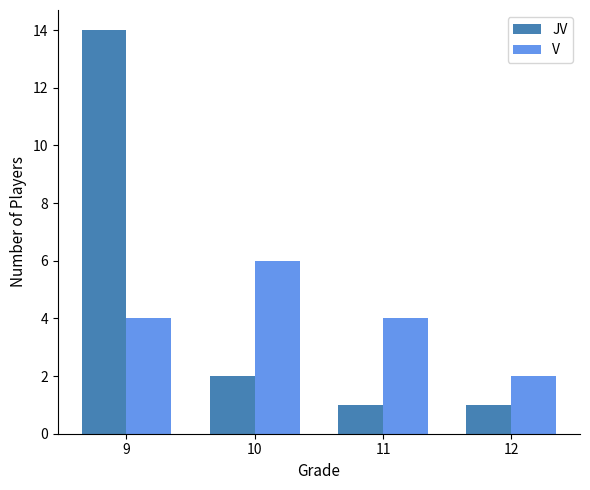

What is the difference between the V values at 11 and 12?

2